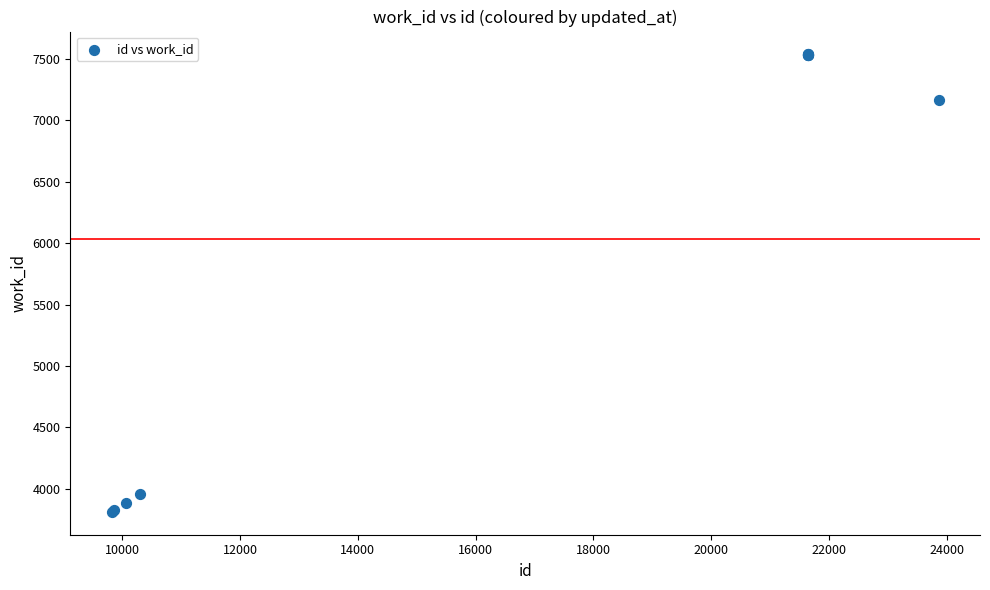

What Y value in the scatter plot is closest to 5674?

7163